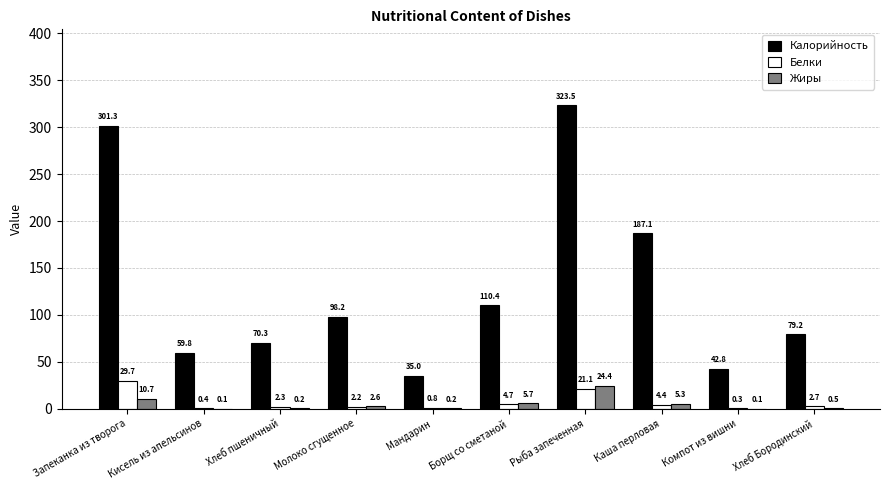

Are the bars grouped side by side (vs. stacked)?

Yes